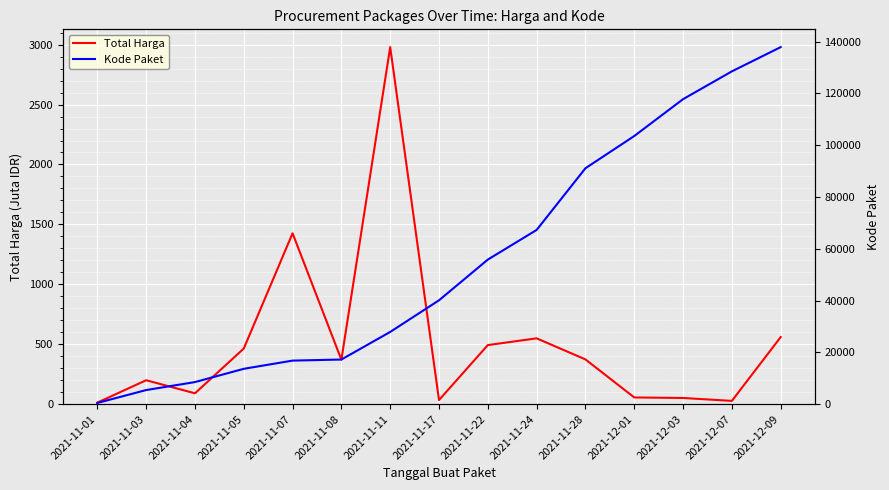

The value of Kode Paket at 2021-11-05 is 19220.3. True or false?

False